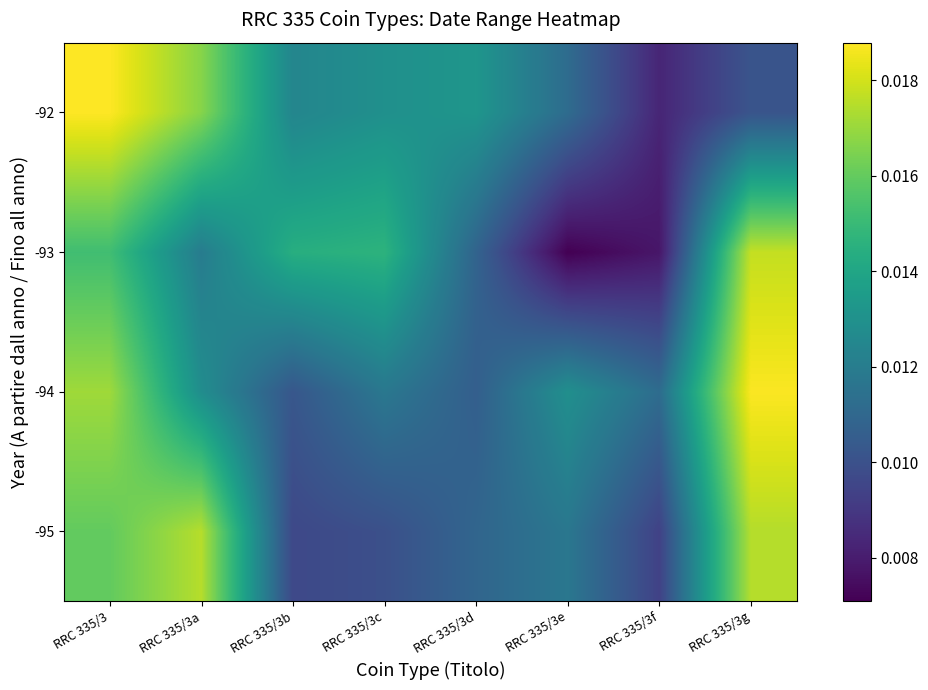

At which category is the sum across all series the highest?

RRC 335/3